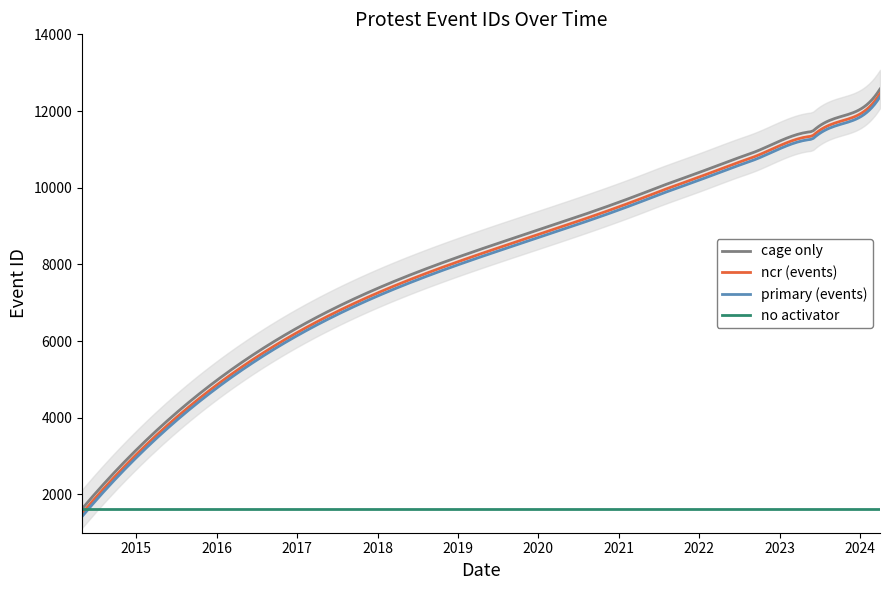

What position from the right is 2022-01-10?

9